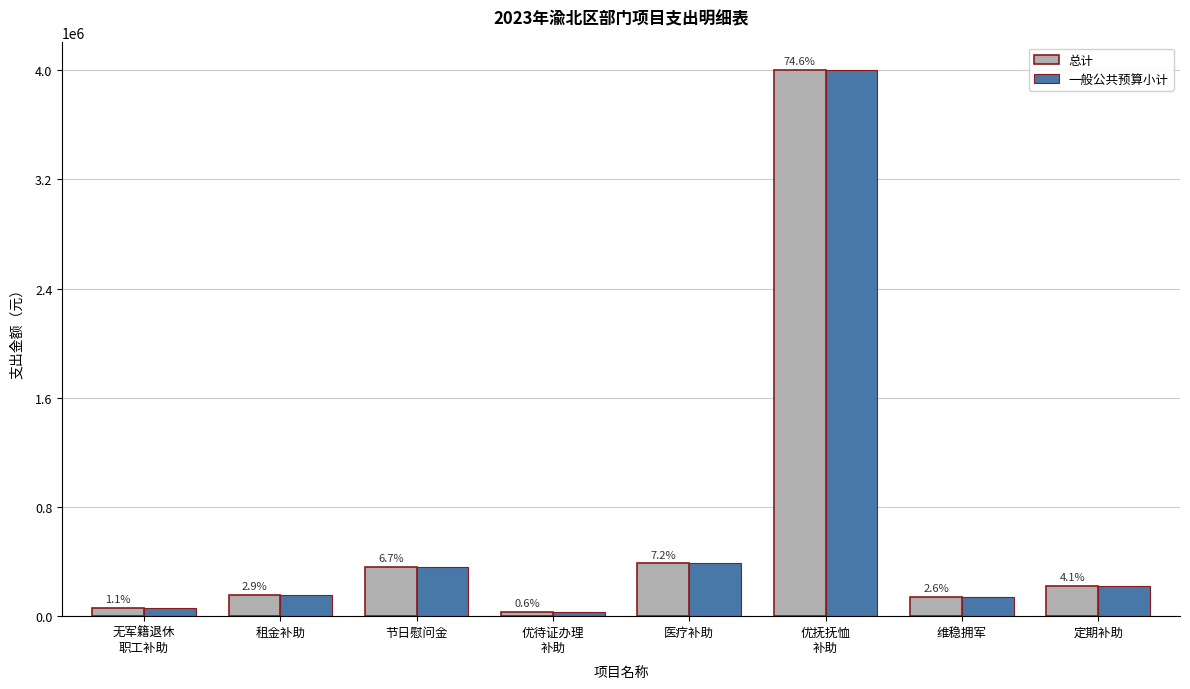

Reading left to right, list all the values displayed in this chart.

总计: 61100	156000	360000	33600	387300	4002820	141960	220000
一般公共预算小计: 61100	156000	360000	33600	387300	4002820	141960	220000